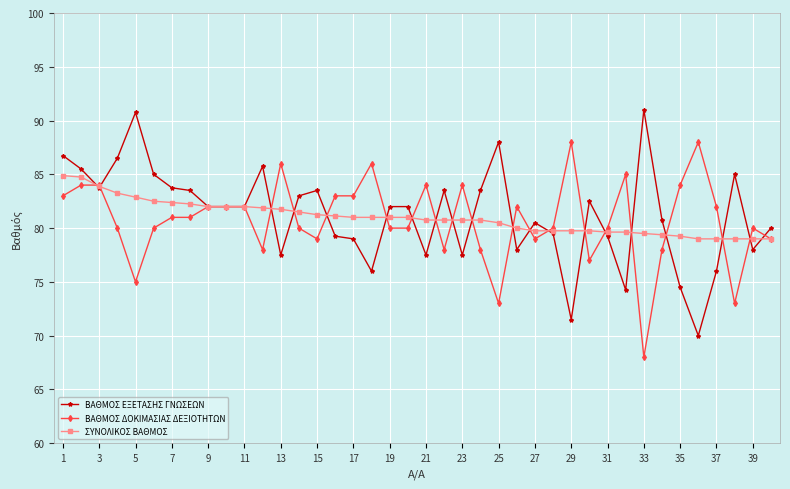

What is the lowest value of the ΣΥΝΟΛΙΚΟΣ ΒΑΘΜΟΣ series?

79.0